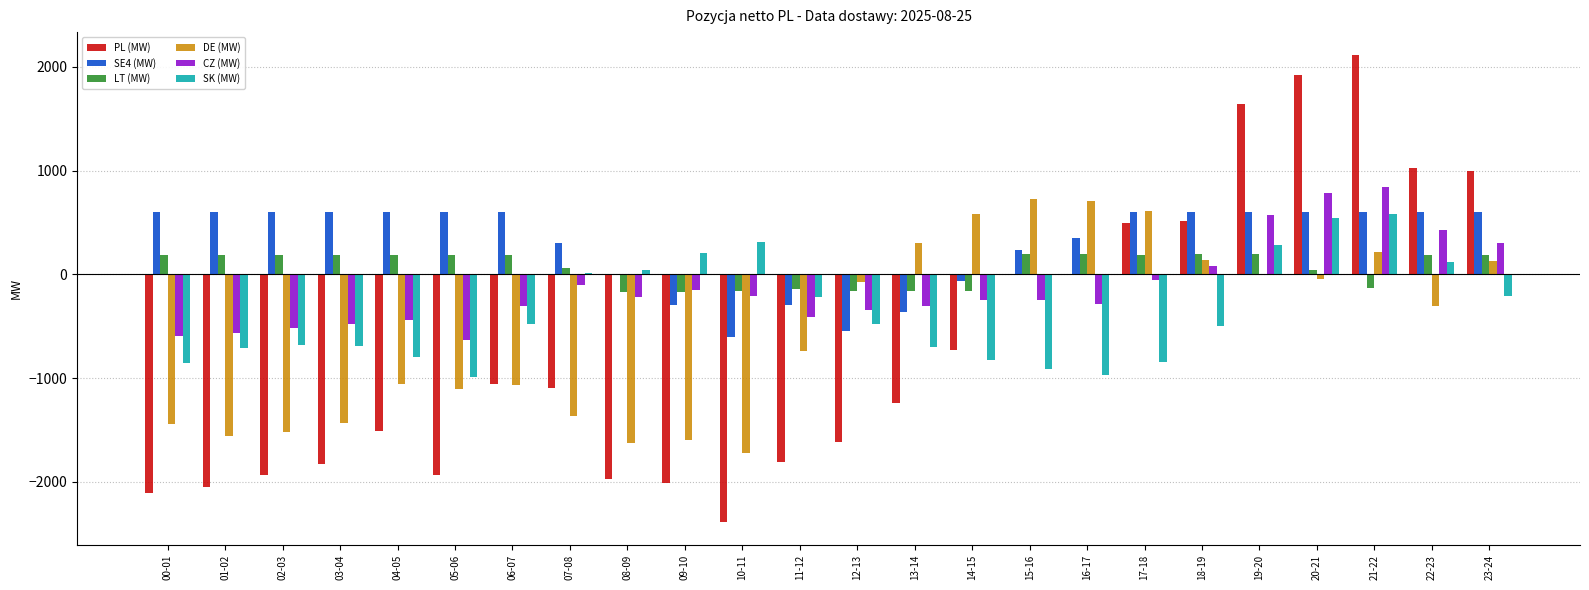

What are all the series names shown in the legend?

PL (MW), SE4 (MW), LT (MW), DE (MW), CZ (MW), SK (MW)